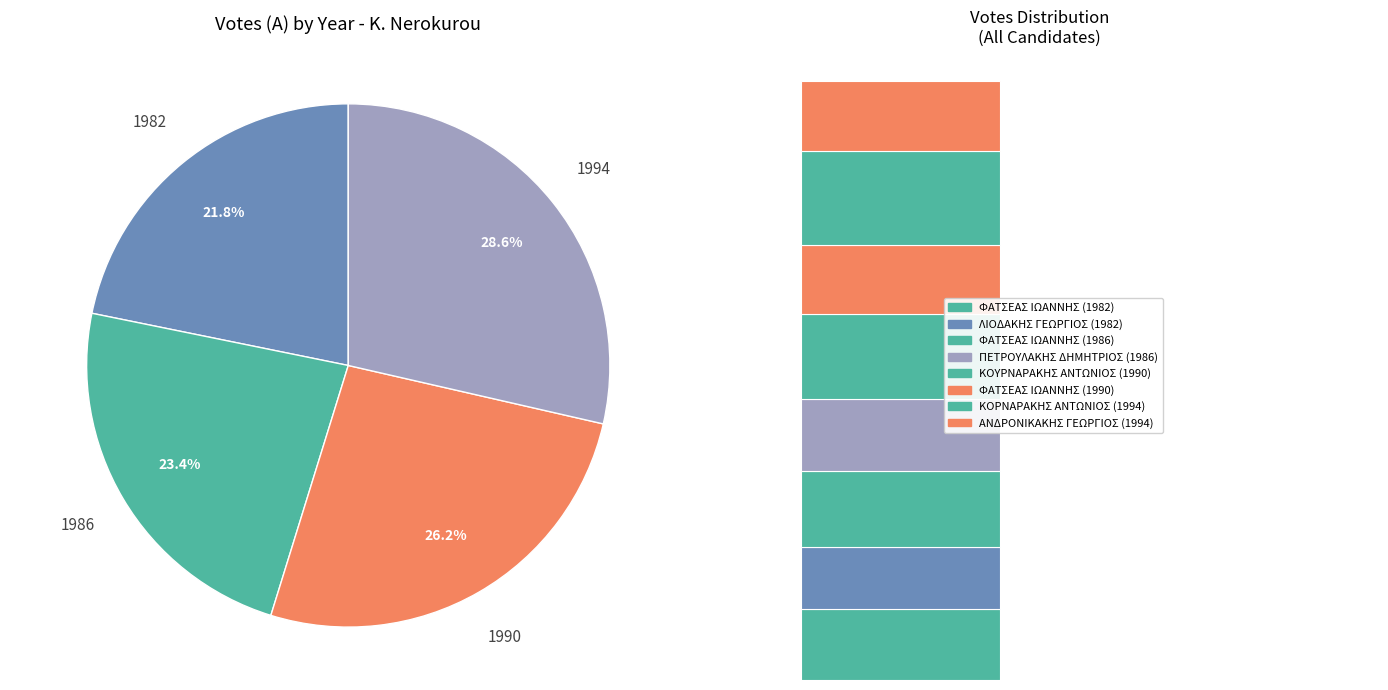

How many slices are in this pie chart?

4